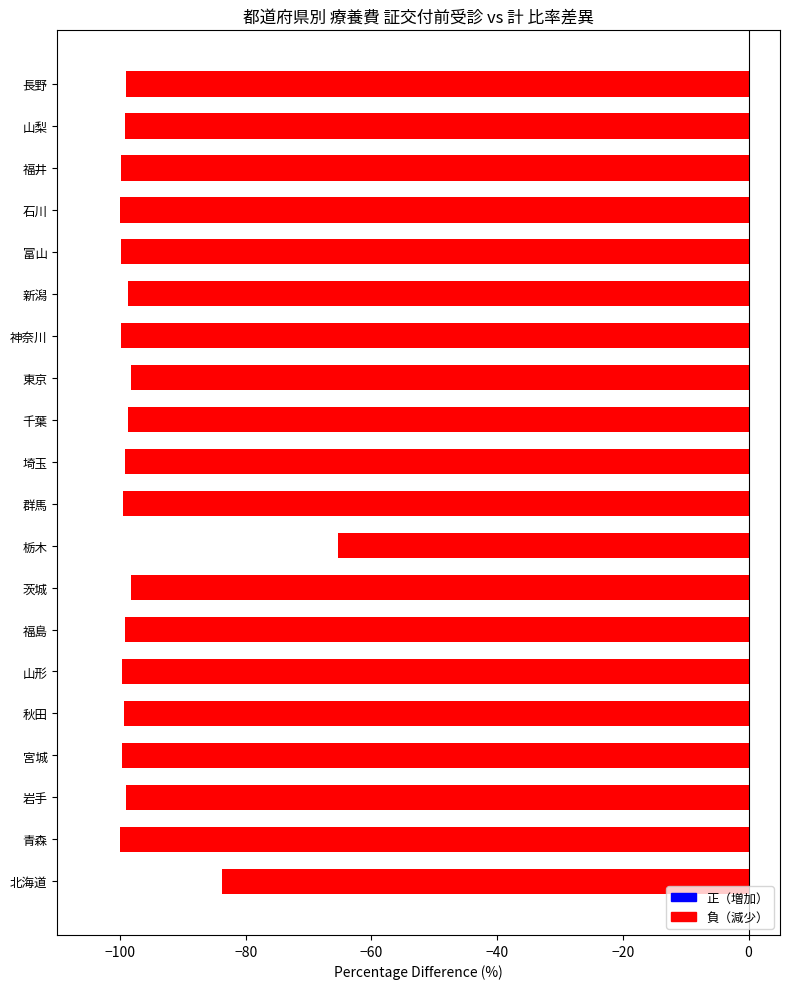

True or false: the data shows -99.8 at 富山.

True